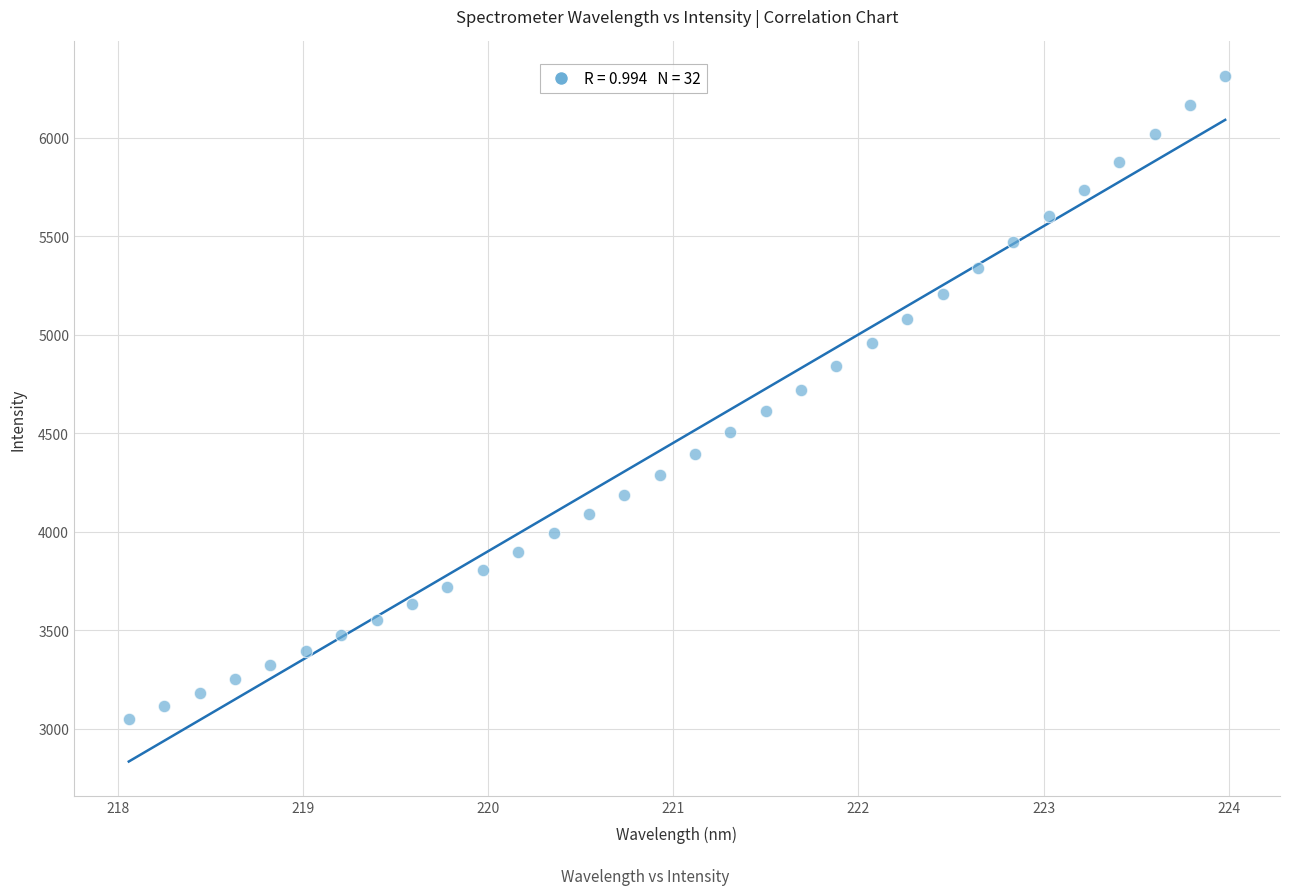

What is the range of Y values (max minus min)?

3264.1